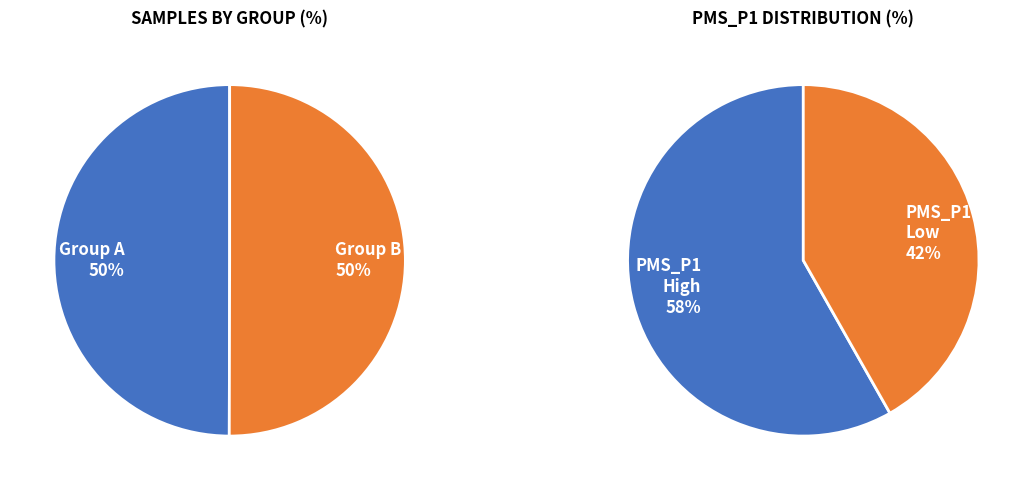

How many segments does this pie chart have?

2